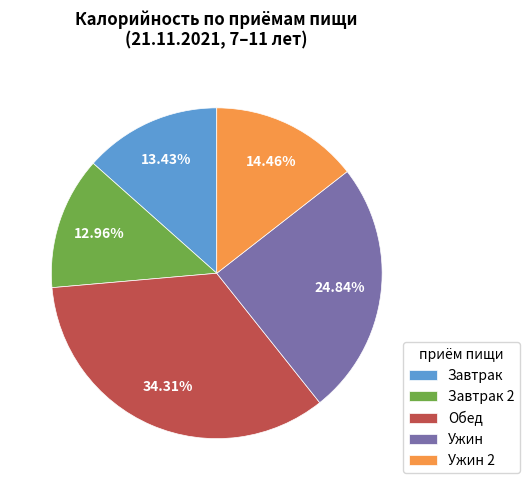

To the nearest percent, what is the difference between the largest and smallest slice percentages?

21%